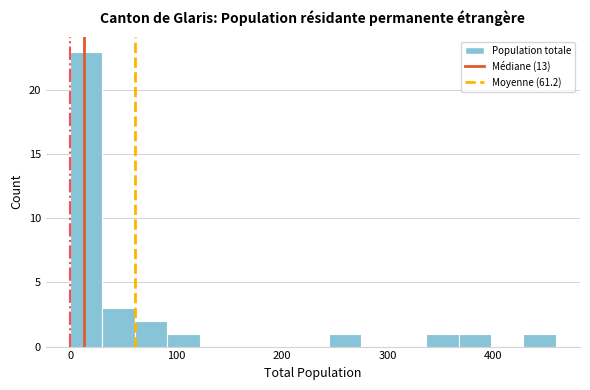

Around what value on the x-axis is the tallest bar? Give the approximate position of its centre, as read against the axis.

20